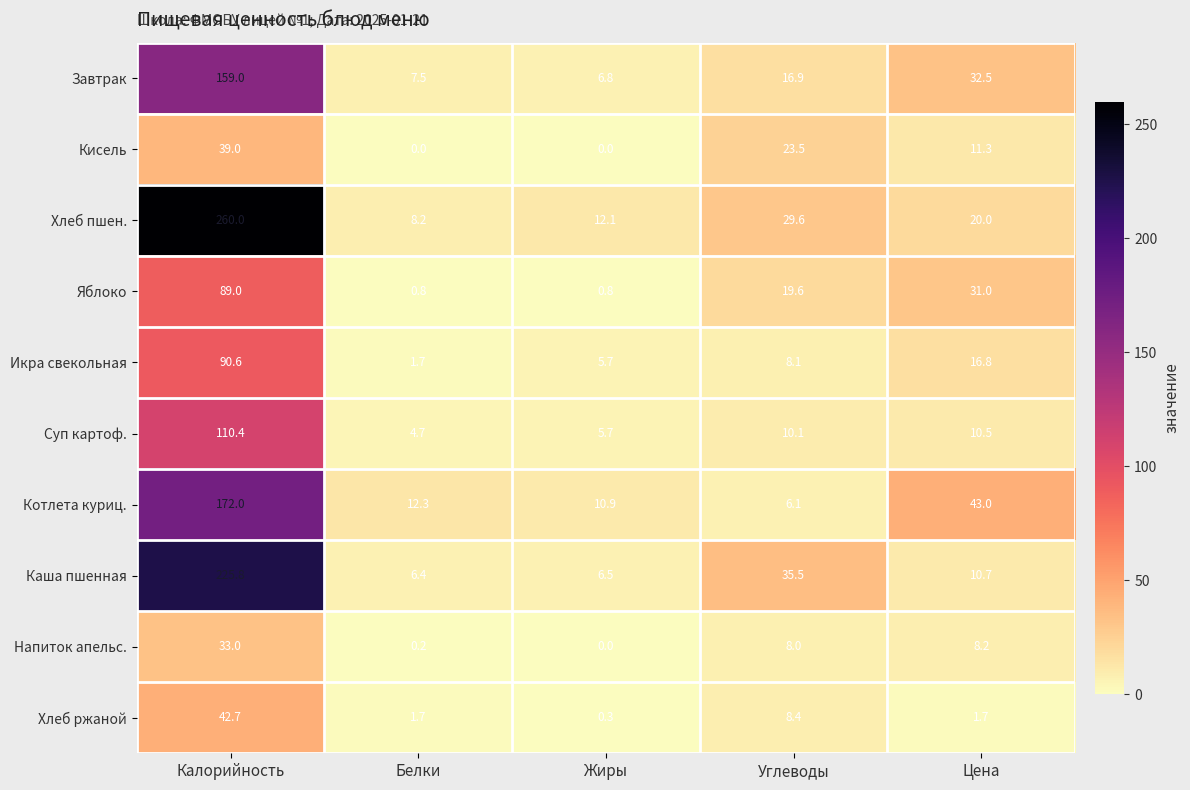

Which series changed the most between Калорийность and Цена?

Хлеб пшен.